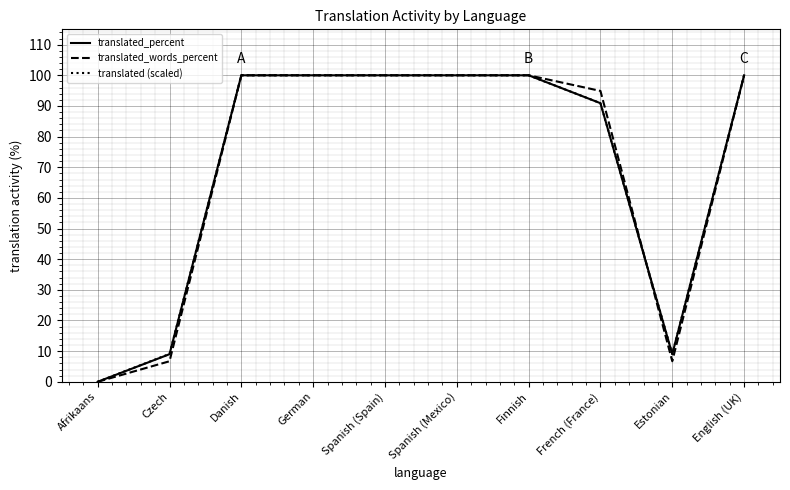

Reading left to right, extract all data points from this chart.

translated_percent: 0.0	9.0	100.0	100.0	100.0	100.0	100.0	90.9	9.0	100.0
translated_words_percent: 0.0	6.7	100.0	100.0	100.0	100.0	100.0	94.9	6.7	100.0
translated (scaled): 0.0	9.1	100.0	100.0	100.0	100.0	100.0	90.9	9.1	100.0